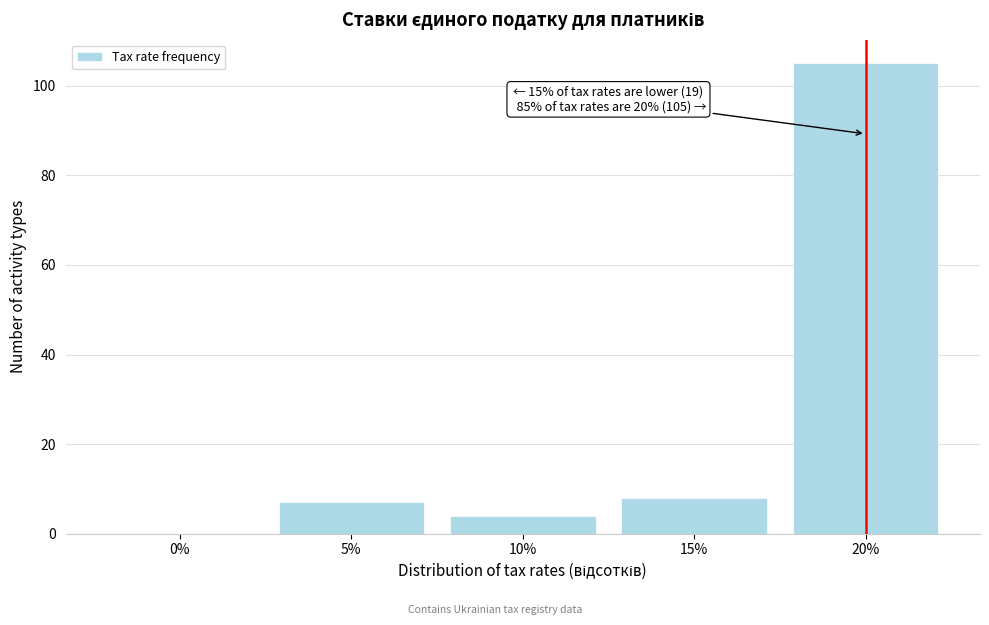

Reading right to left, extract all data points from this chart.

20%=105	15%=8	10%=4	5%=7	0%=0